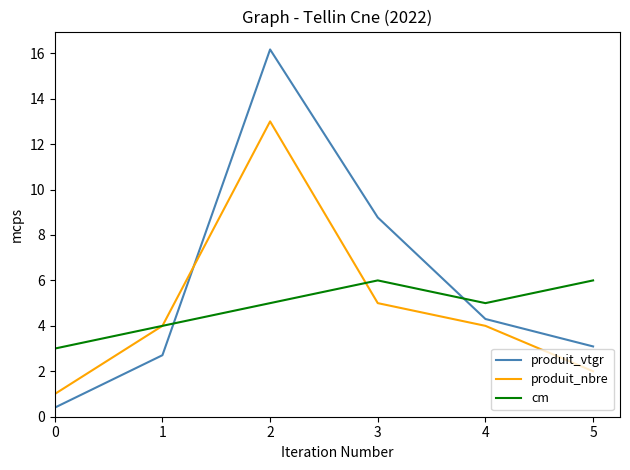

Reading right to left, what are all the values shown in this chart?

produit_vtgr: 3.1	4.3	8.8	16.2	2.7	0.4
produit_nbre: 2.0	4.0	5.0	13.0	4.0	1.0
cm: 6.0	5.0	6.0	5.0	4.0	3.0